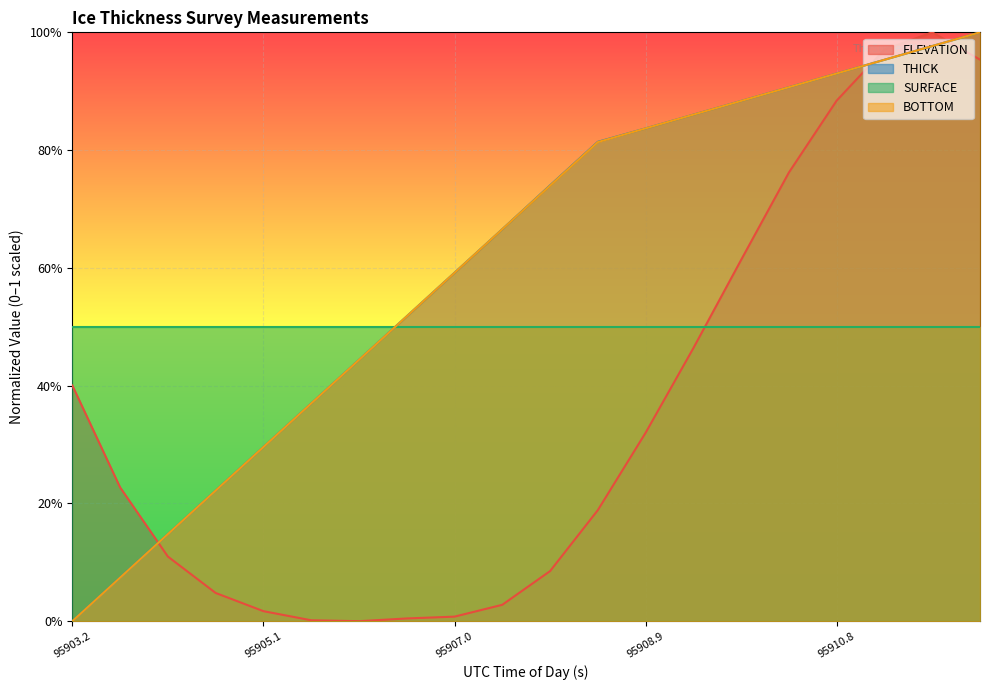

At which category does ELEVATION reach its first local peak?

95911.778